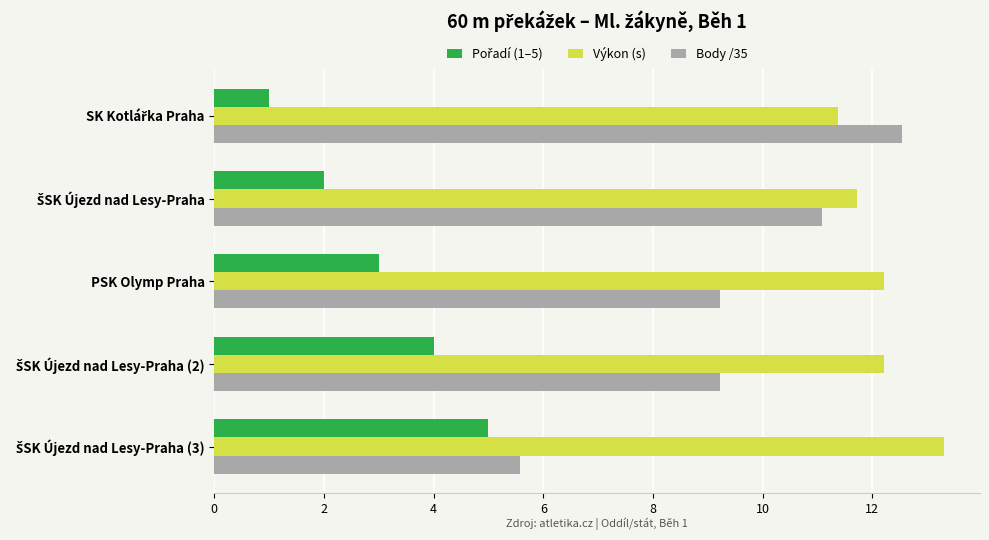

Is it true that Výkon (s) equals 17.7 at PSK Olymp Praha?

False